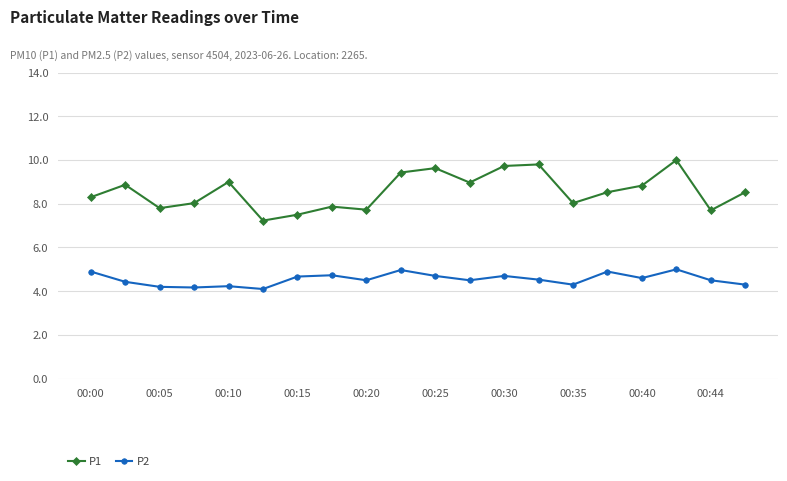

Which series has the widest spread of values?

P1